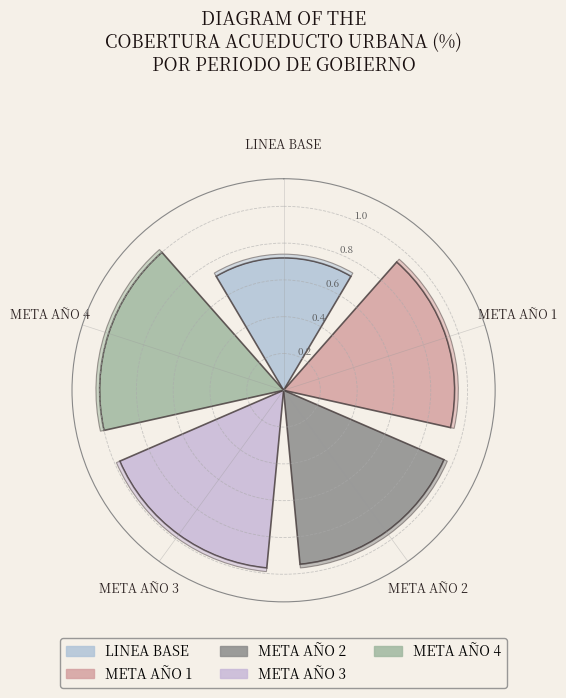

Is it true that META AÑO 4 is 22% of the pie?

True